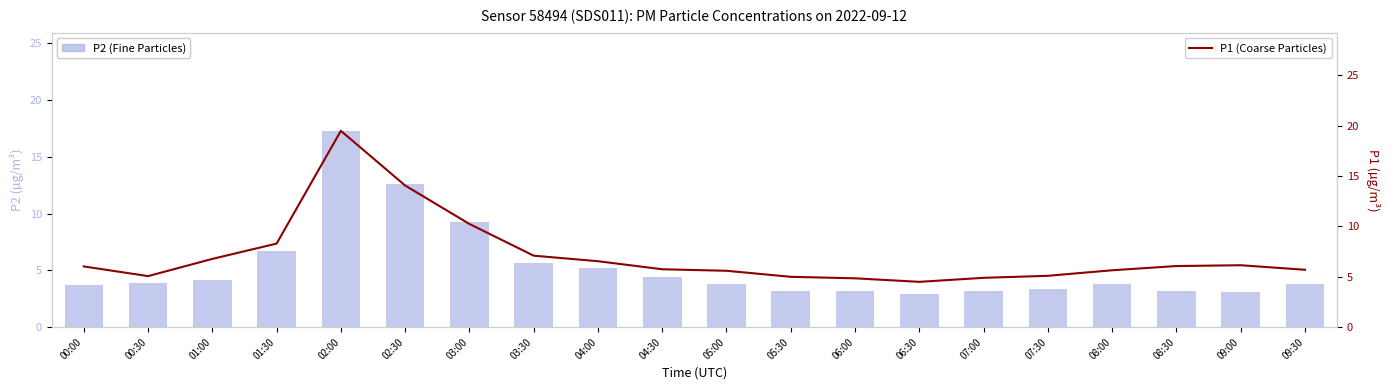

What are all the series names shown in the legend?

P2 (Fine Particles), P1 (Coarse Particles)